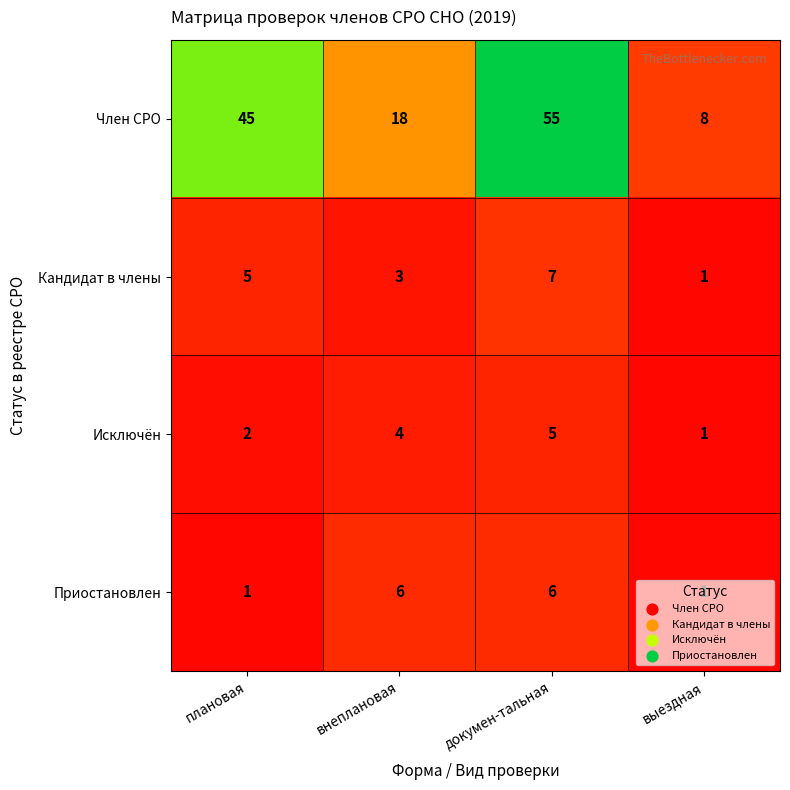

Which series changed the most between докумен-тальная and выездная?

Член СРО